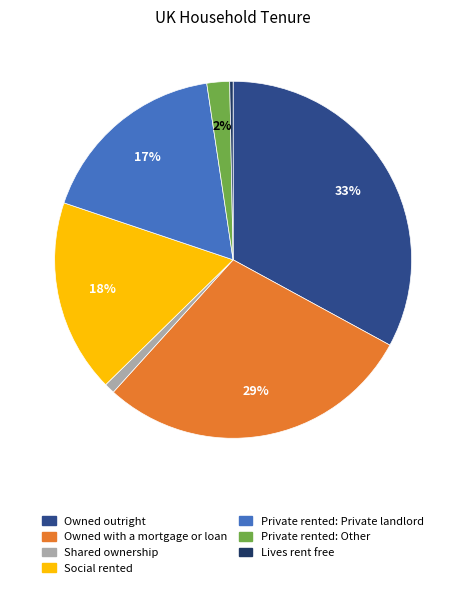

Which slice is the largest?

Owned outright